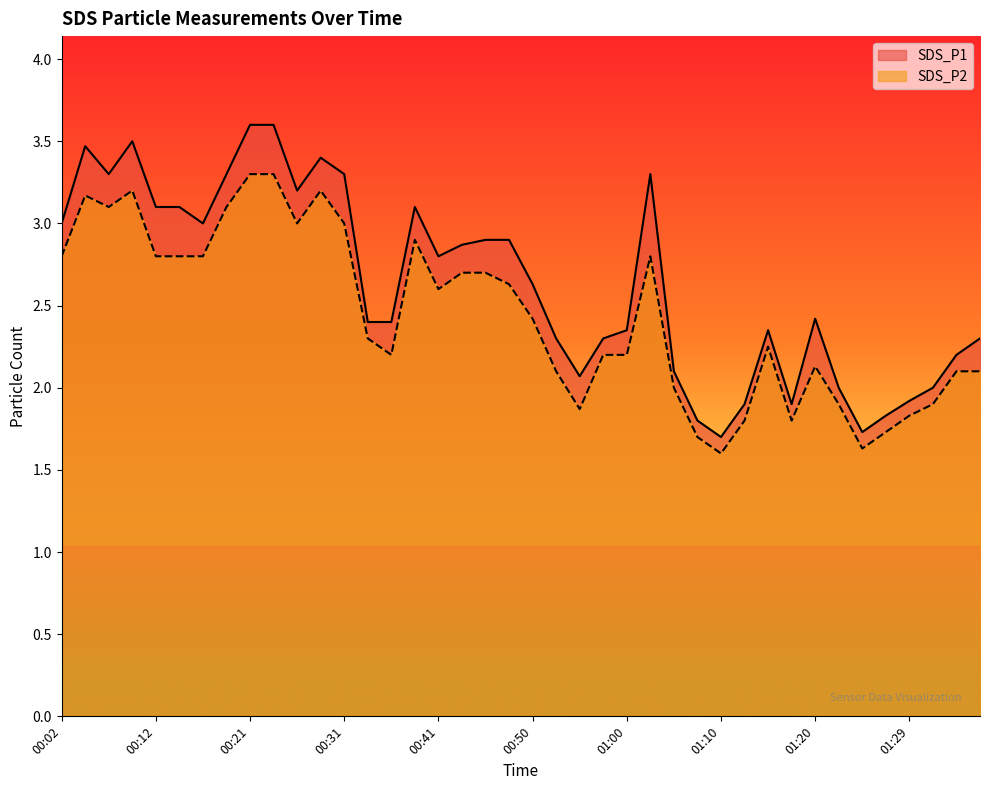

Between 00:21 and 00:29, which is larger?

00:21